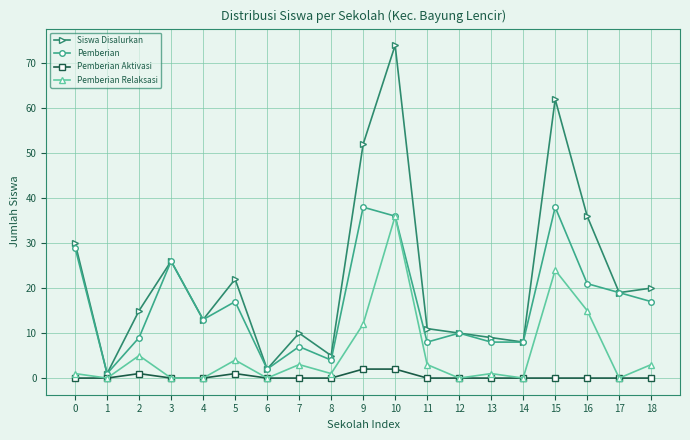

List the series in order of their overall mean, lowest first.

Pemberian Aktivasi, Pemberian Relaksasi, Pemberian, Siswa Disalurkan